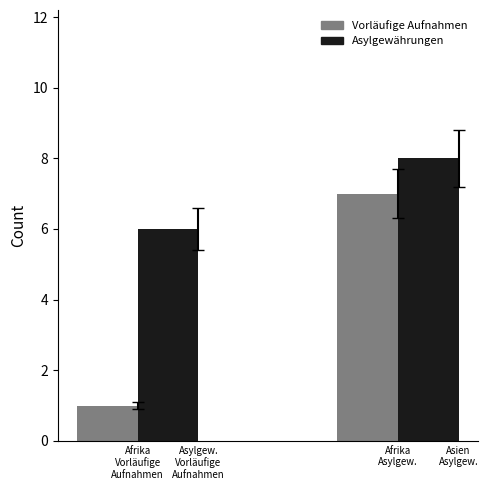

At which category is the sum across all series the highest?

Afrika
Asylgew.